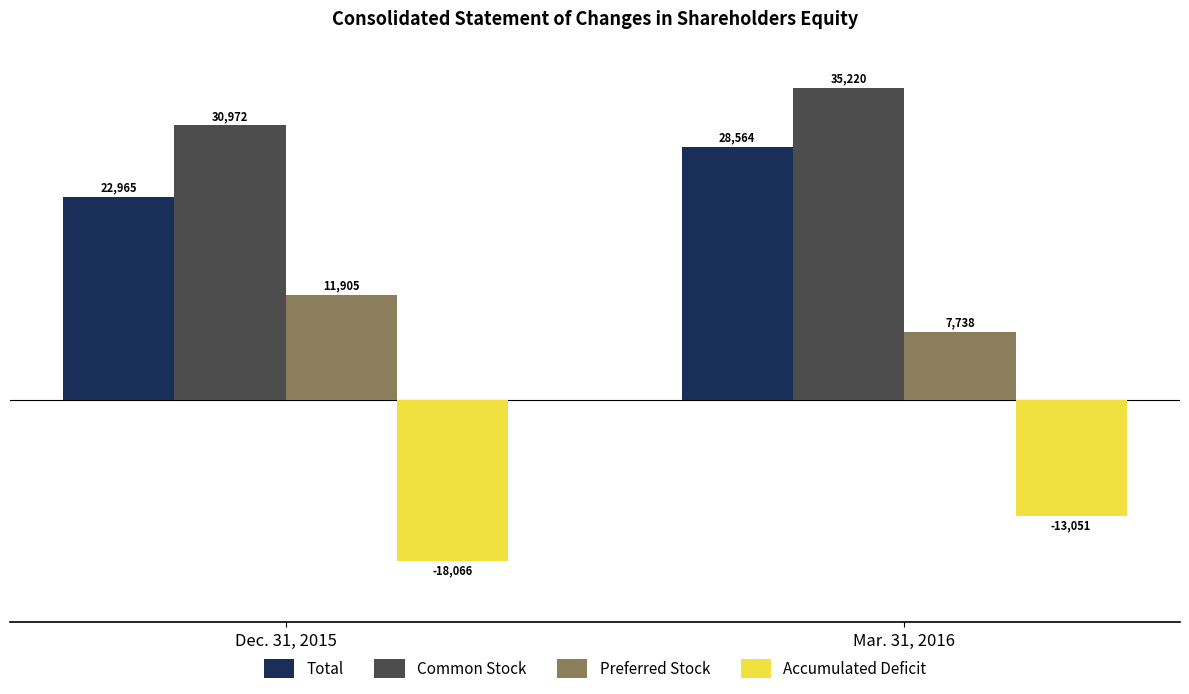

What are all the series names shown in the legend?

Total, Common Stock, Preferred Stock, Accumulated Deficit